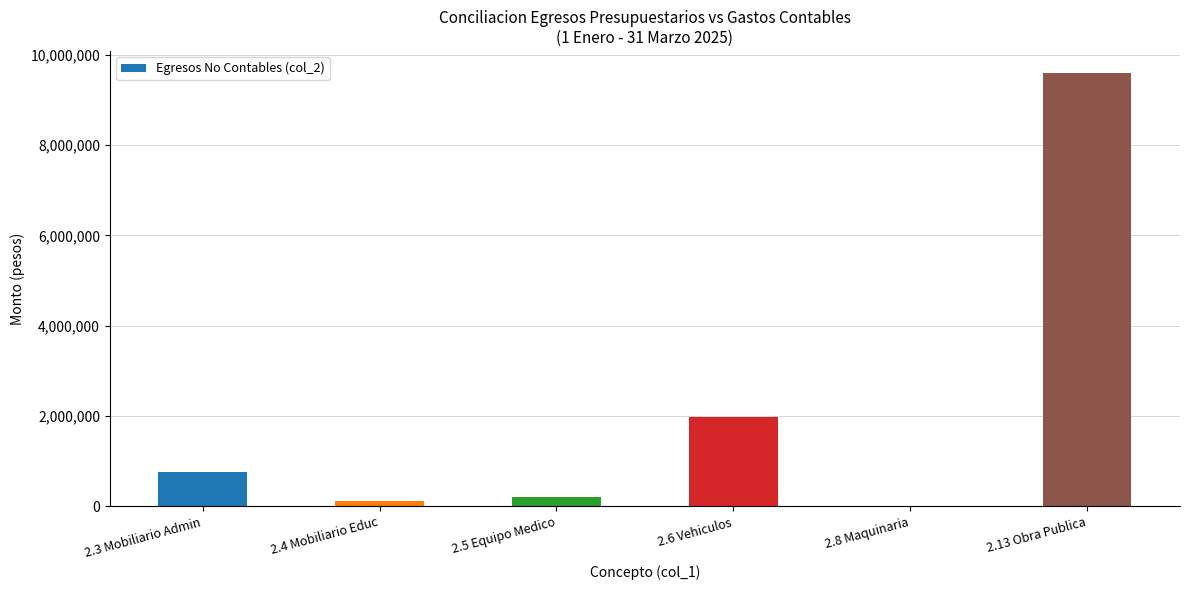

Which label corresponds to the largest value in the chart?

2.13 Obra Publica